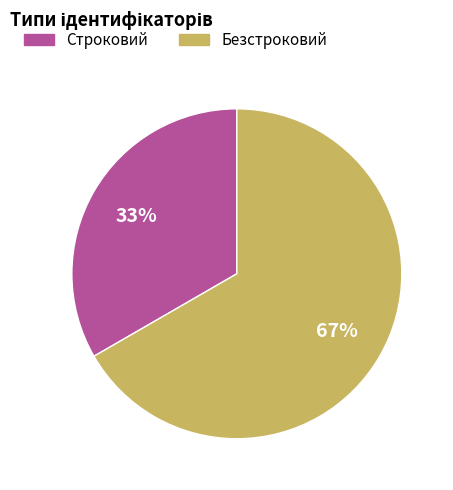

Is the sum of Строковий and Безстроковий greater than half?

Yes